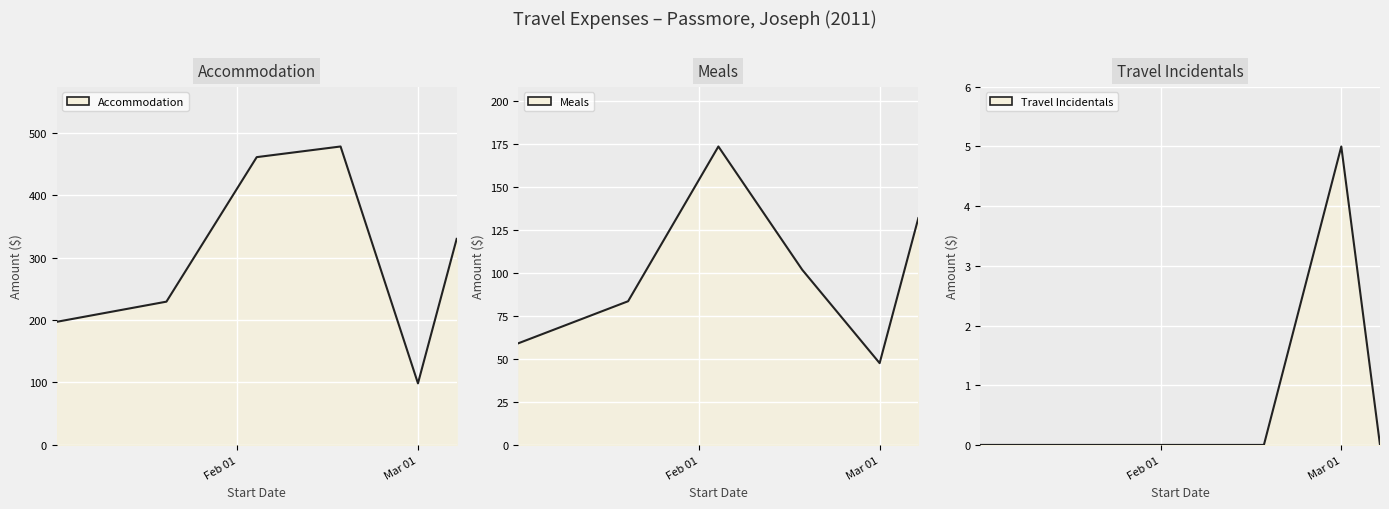

How many Travel Incidentals values are between 0 and 1?

5